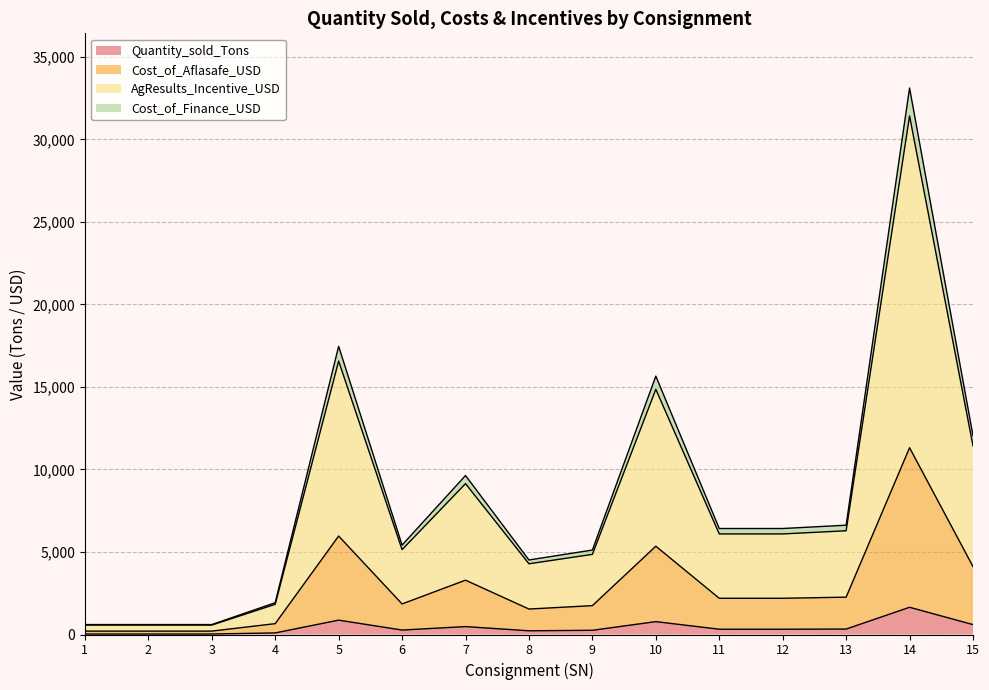

Count the number of data series in this chart.

4